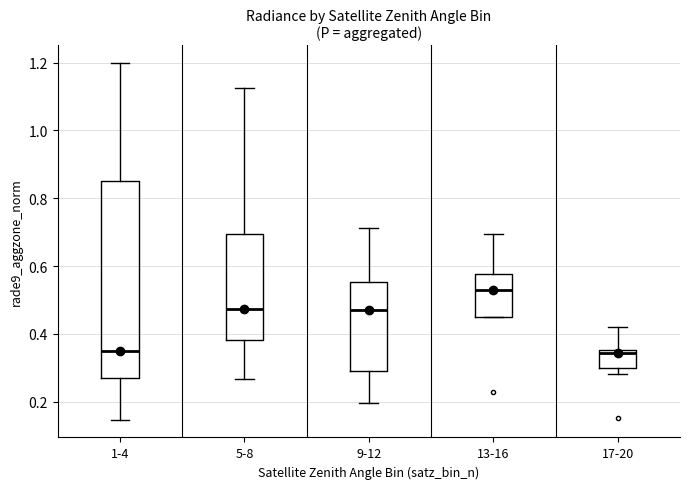

Comparing the boxes themselves (not the whiskers), which one is the tallest?

1-4